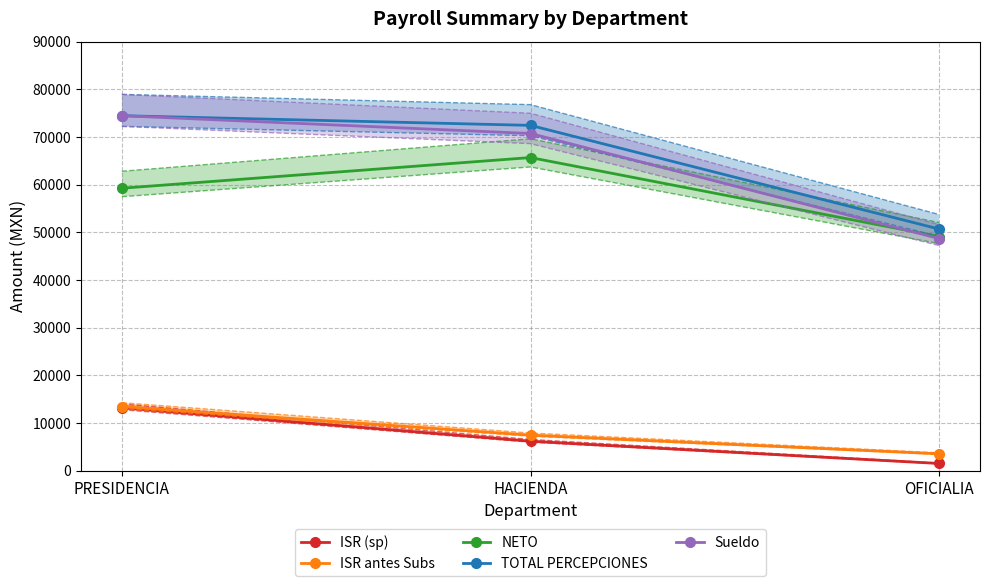

Is the value of TOTAL PERCEPCIONES at HACIENDA greater than the value of NETO at PRESIDENCIA?

Yes